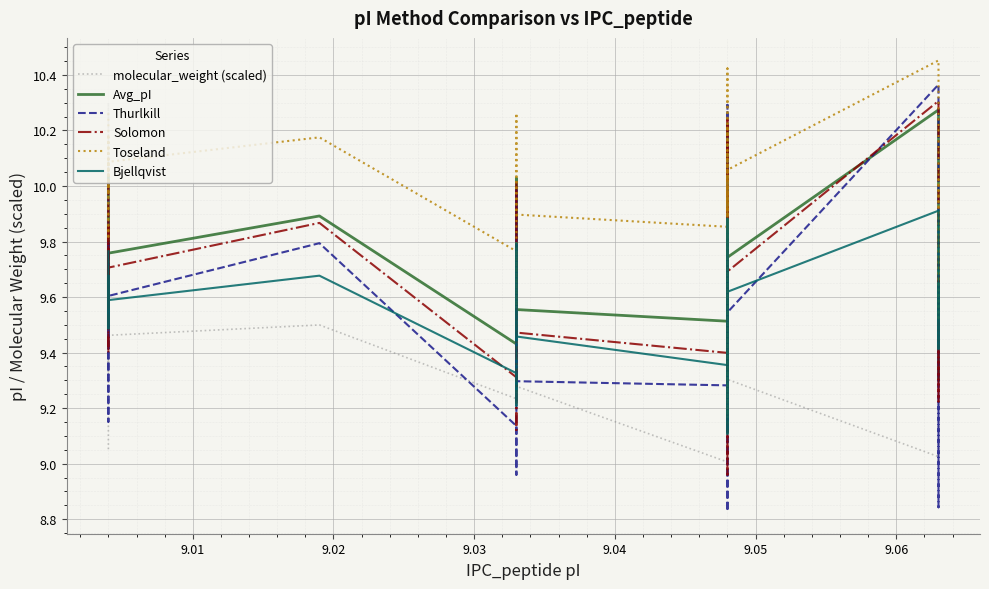

True or false: Thurlkill has more than 1 points higher than both neighbors.

True